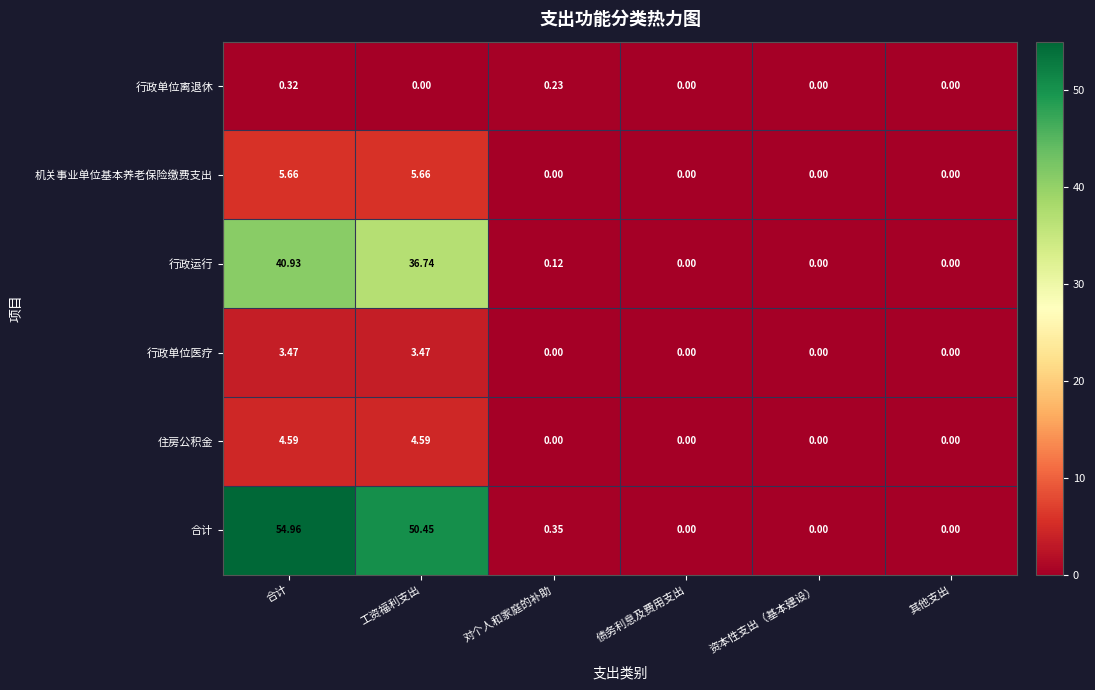

Which series has the largest total across all categories?

合计